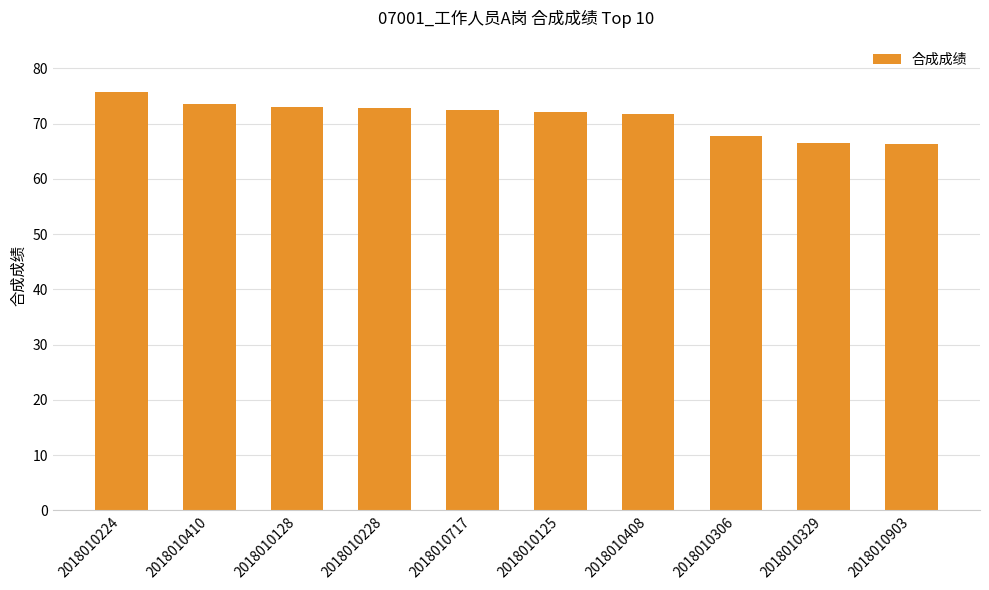

Approximately how many times larger is the value at 2018010125 compared to 2018010903?

1.1